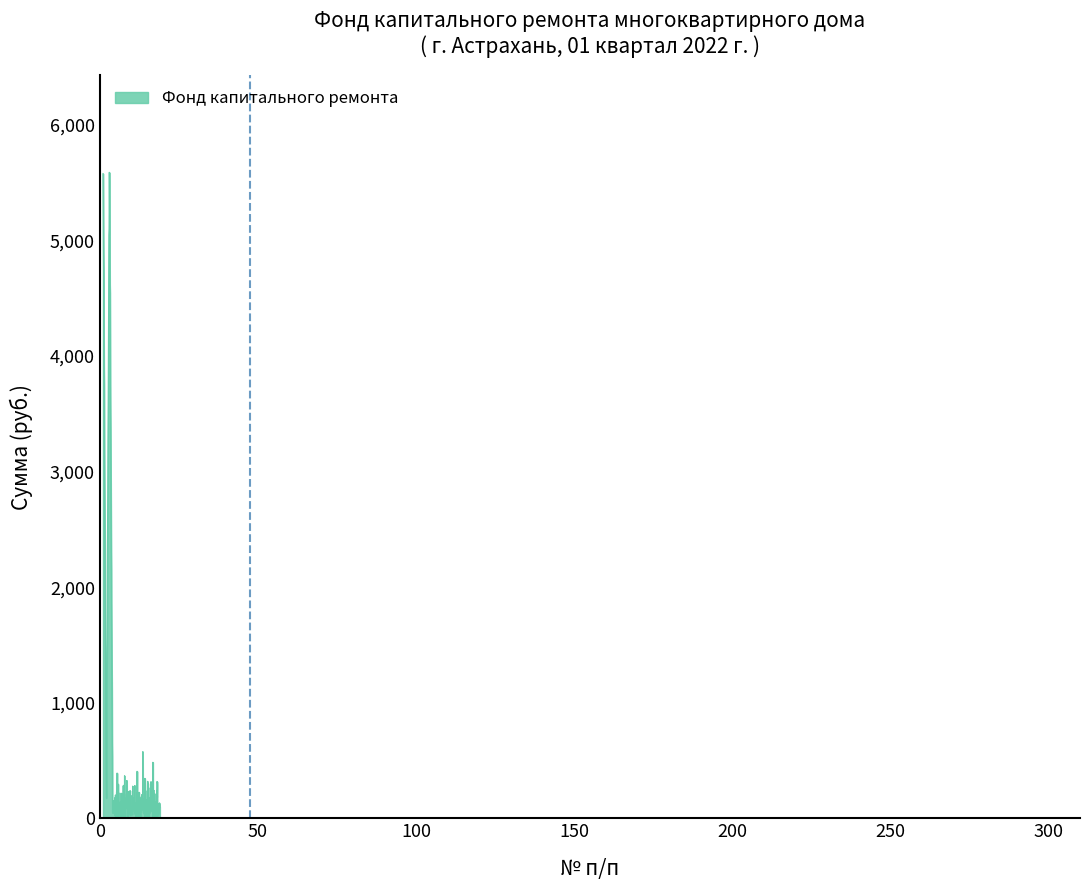

What is the difference between the maximum and minimum values?

5588.0